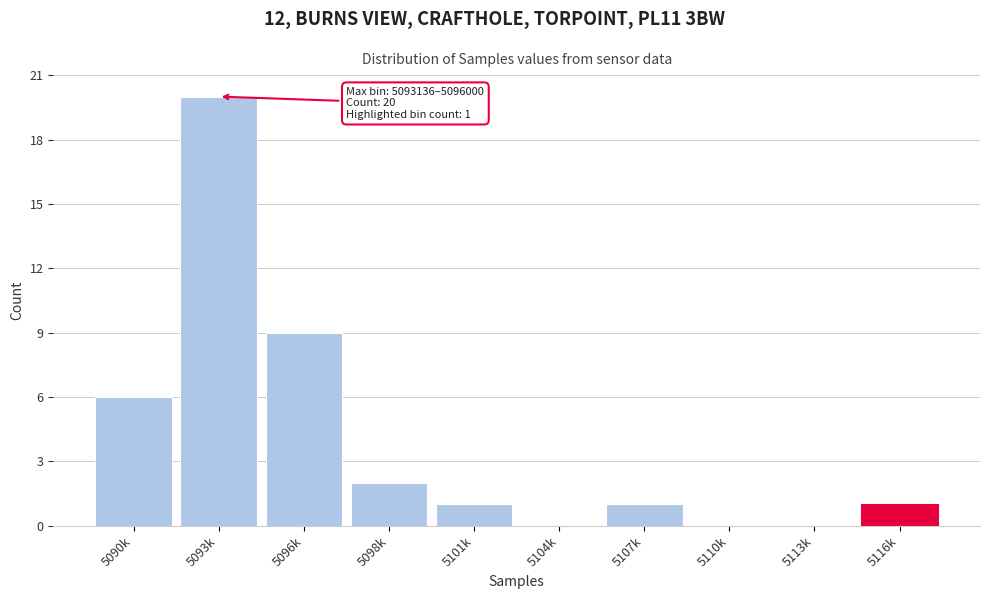

Reading right to left, what are all the values shown in this chart?

5116k=1	5113k=0	5110k=0	5107k=1	5104k=0	5101k=1	5098k=2	5096k=9	5093k=20	5090k=6